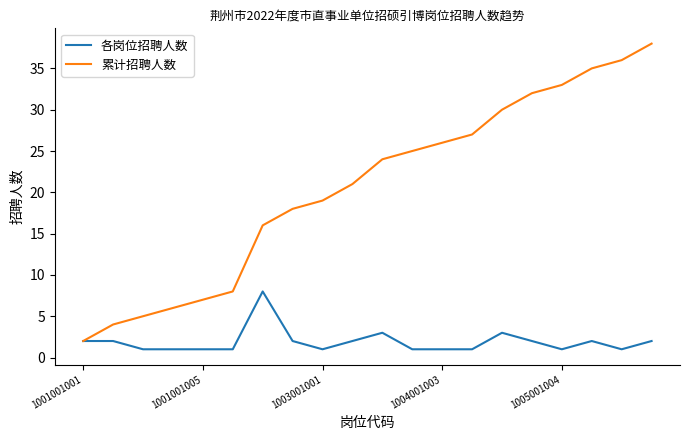

What is the greatest value displayed?

38